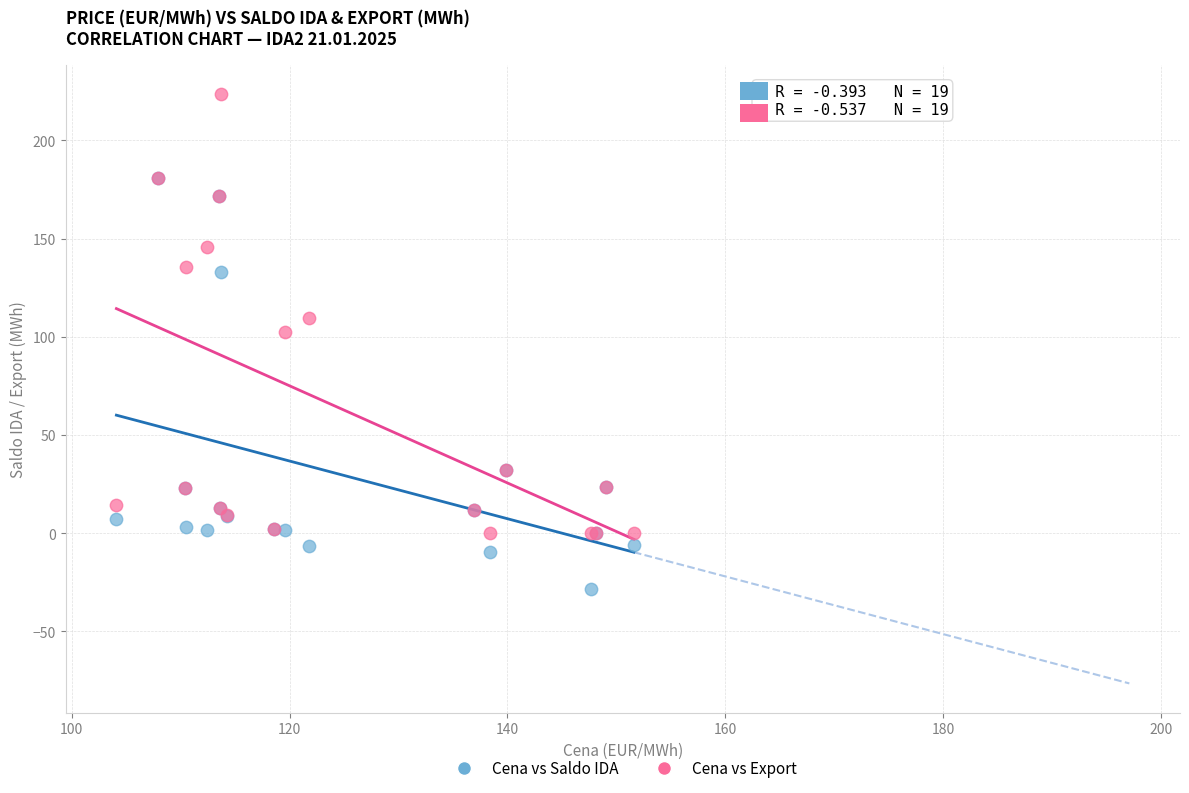

Across all series, what Y value is closest to 97?

102.2